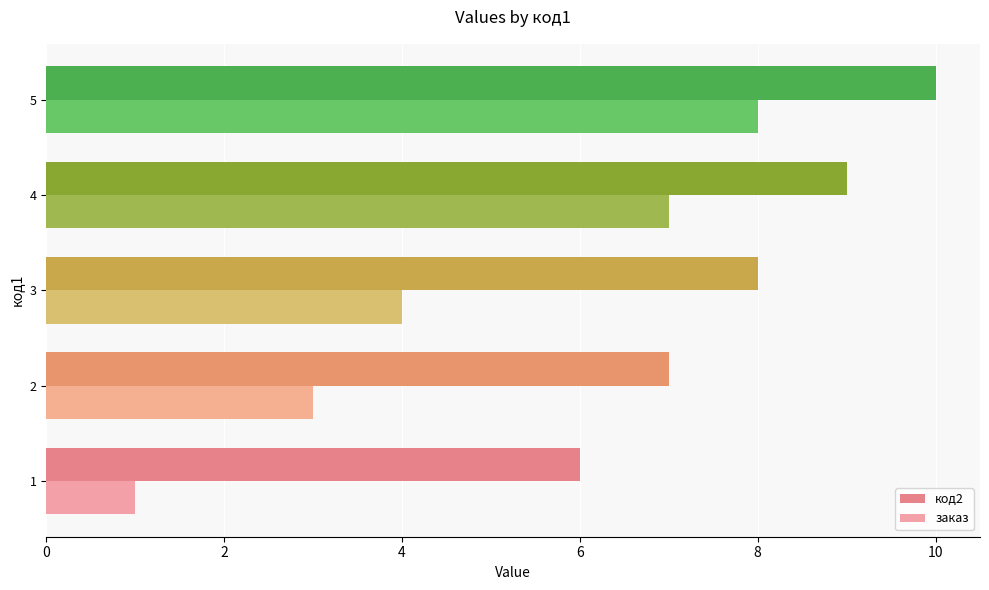

Count the код2 values in the range 7 to 9.

3